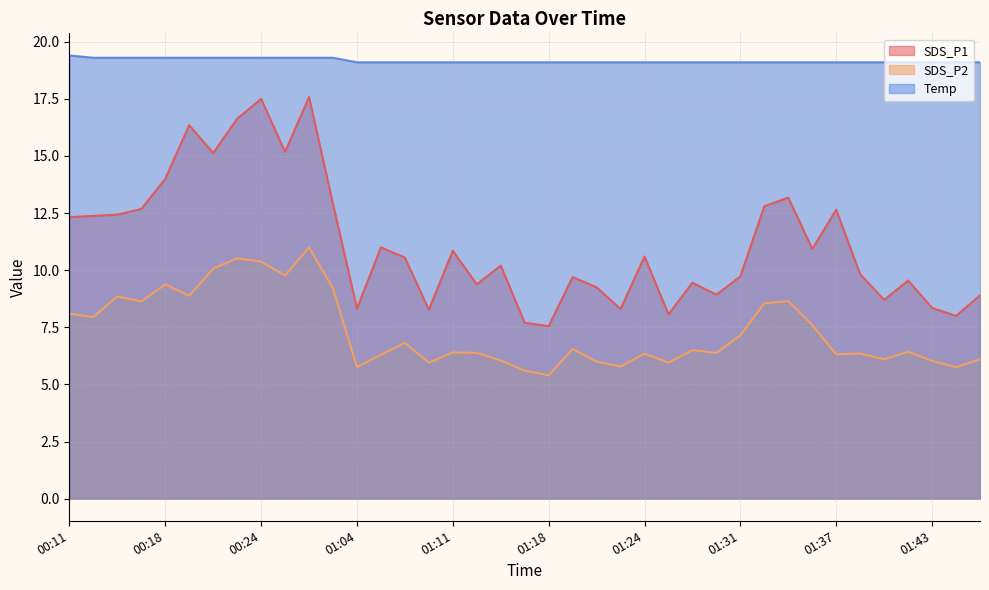

At which label is SDS_P2 closest to 8?

00:13